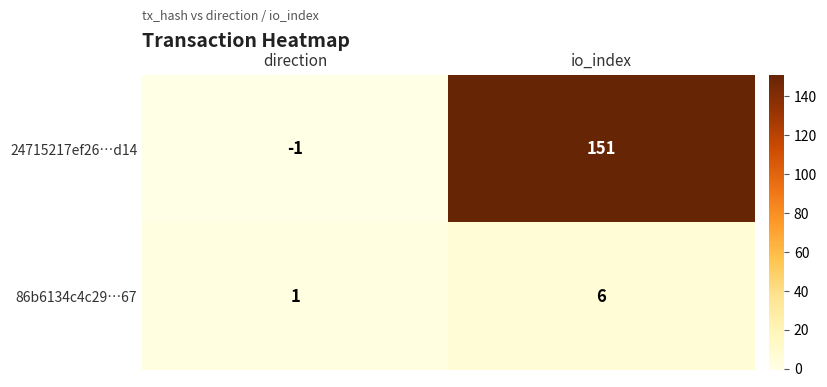

Read the 24715217ef26…d14 value at io_index, to the nearest 10.

150